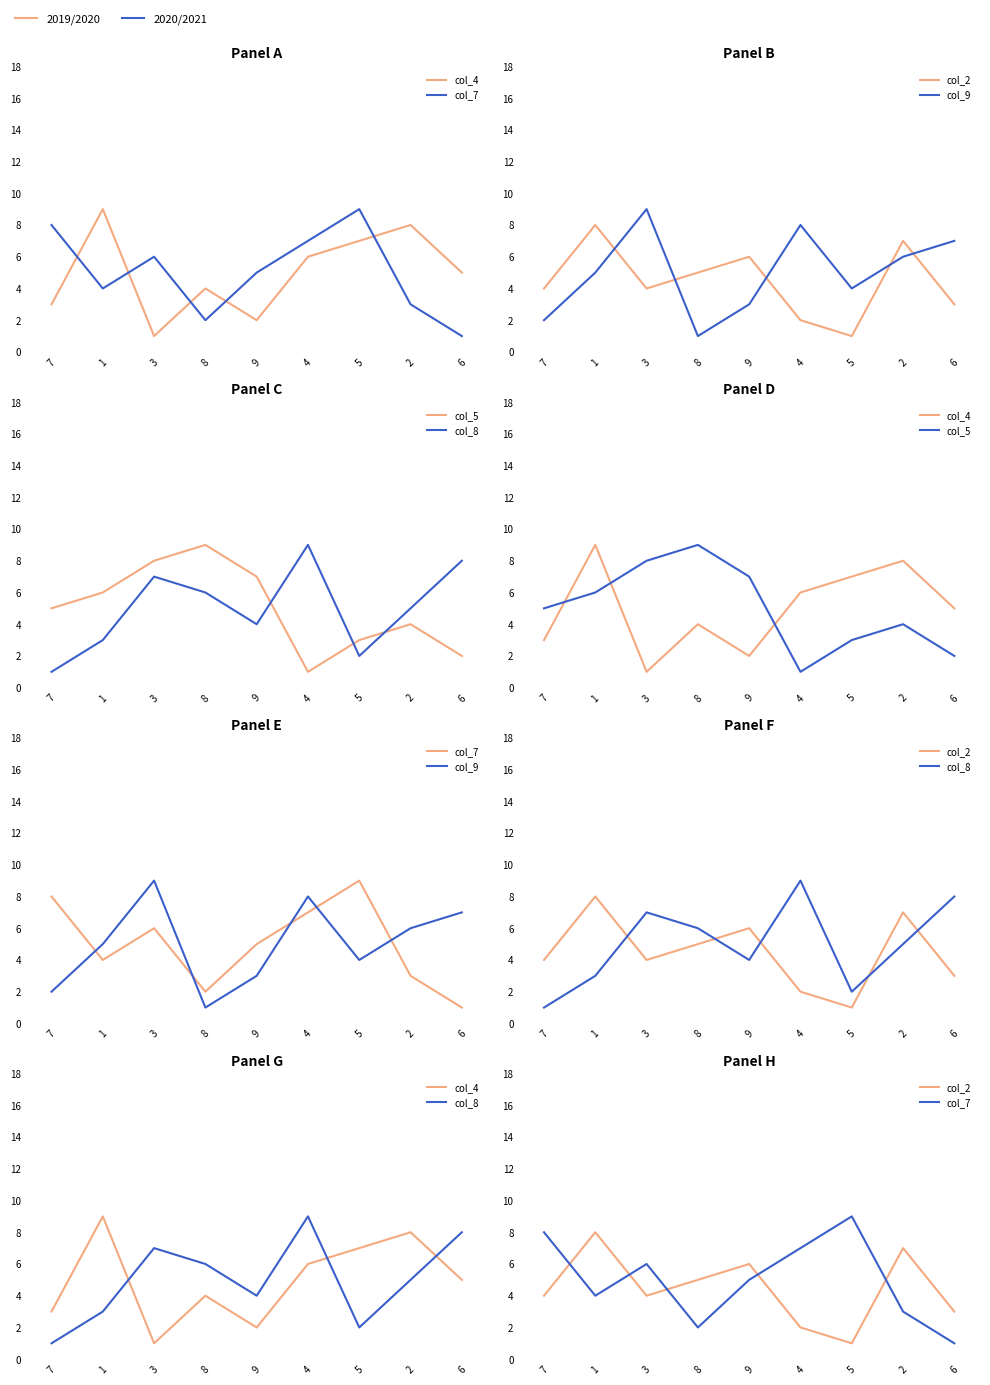

What is the highest value of the col_7 series?

9